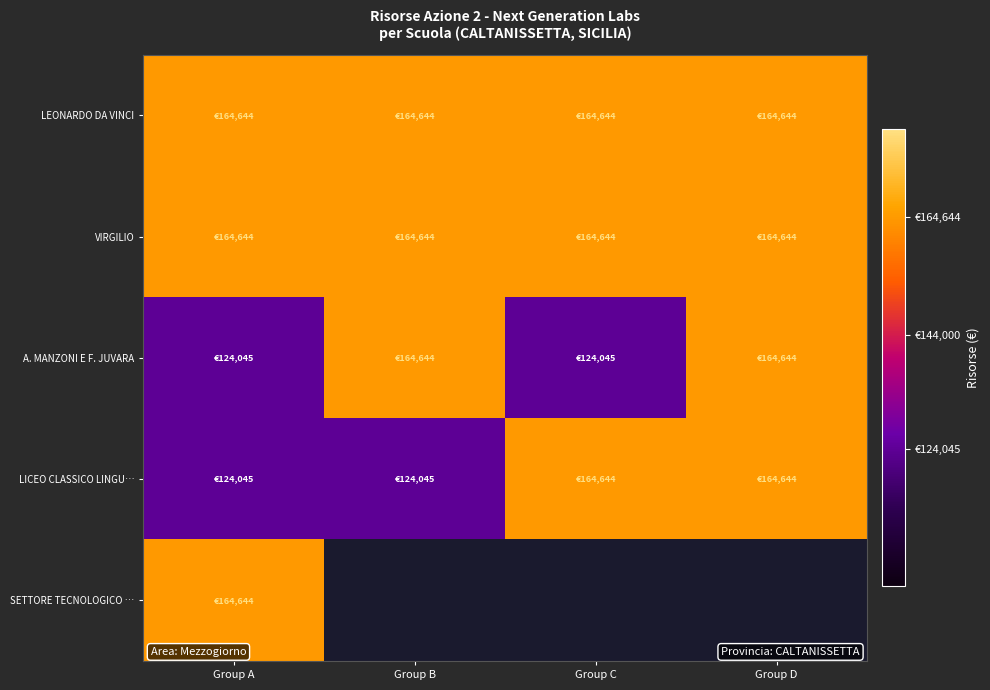

What is the lowest value of the A. MANZONI E F. JUVARA series?

124044.6